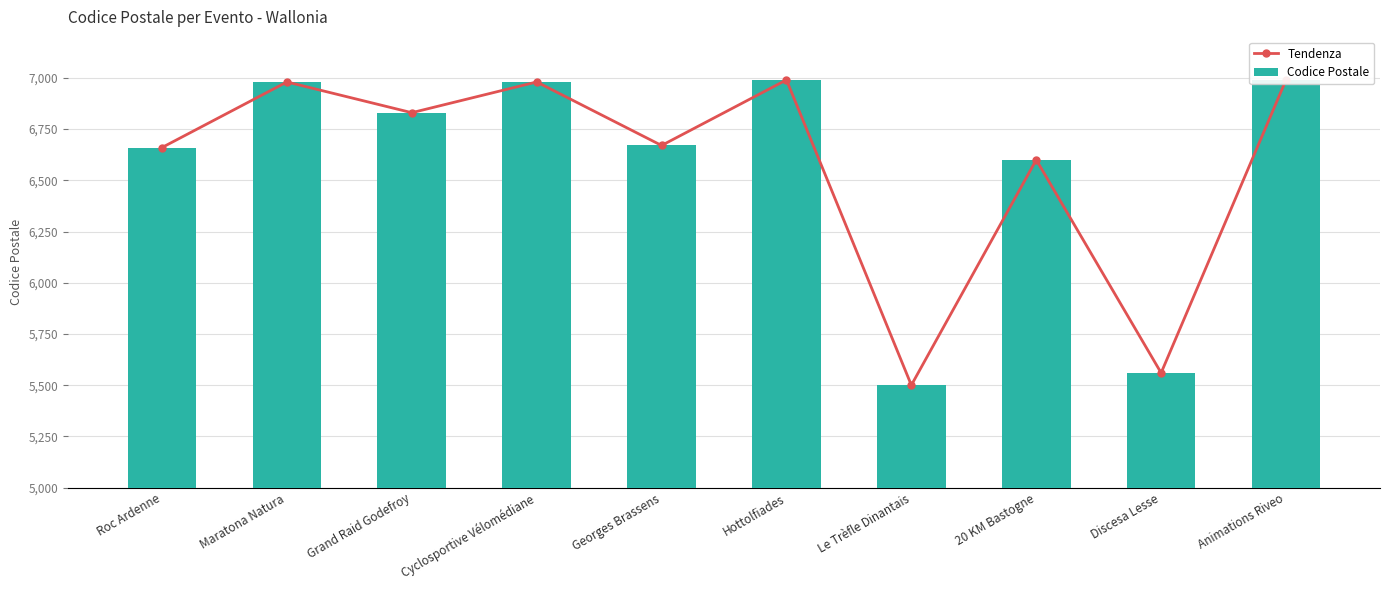

What position from the right is 20 KM Bastogne?

3